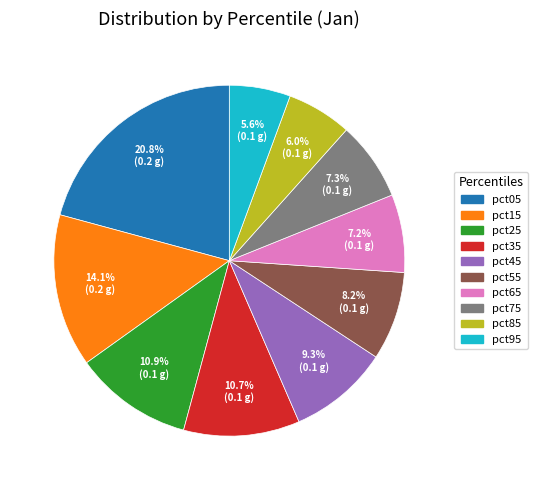

To the nearest percent, what percentage of the pie is pct55?

8%